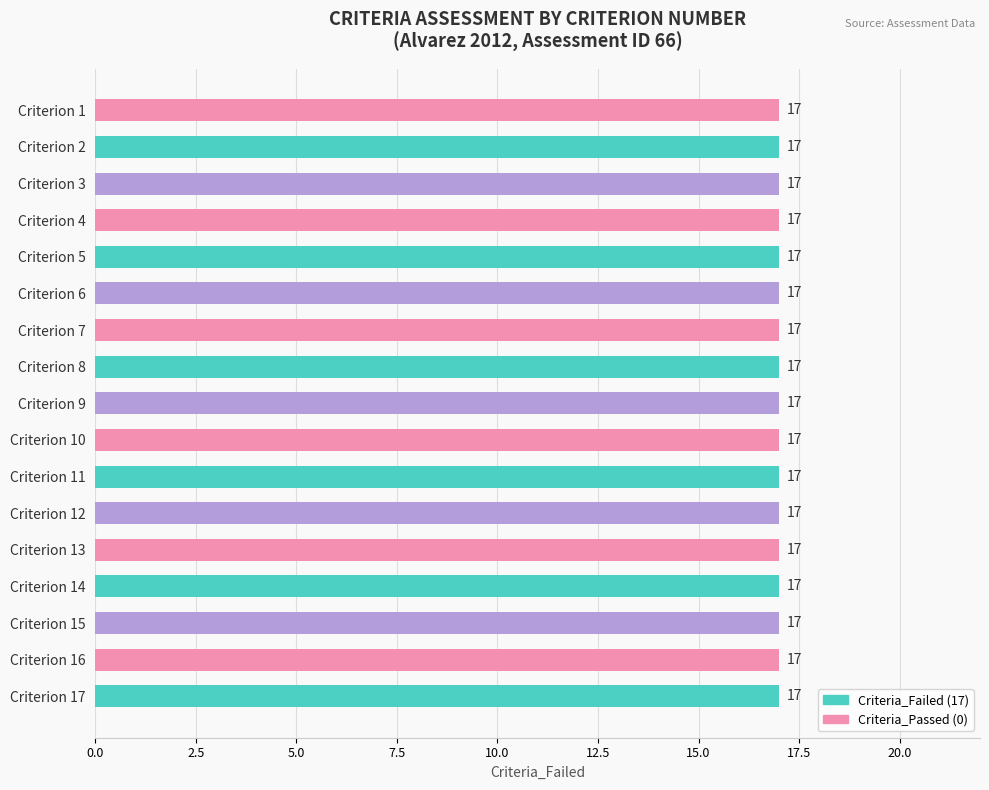

Which series has the largest total across all categories?

Criteria_Failed